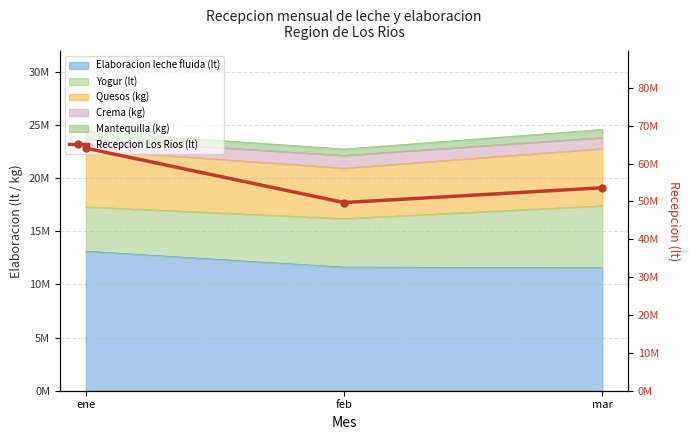

At which label is the value closest to 56906855?

mar